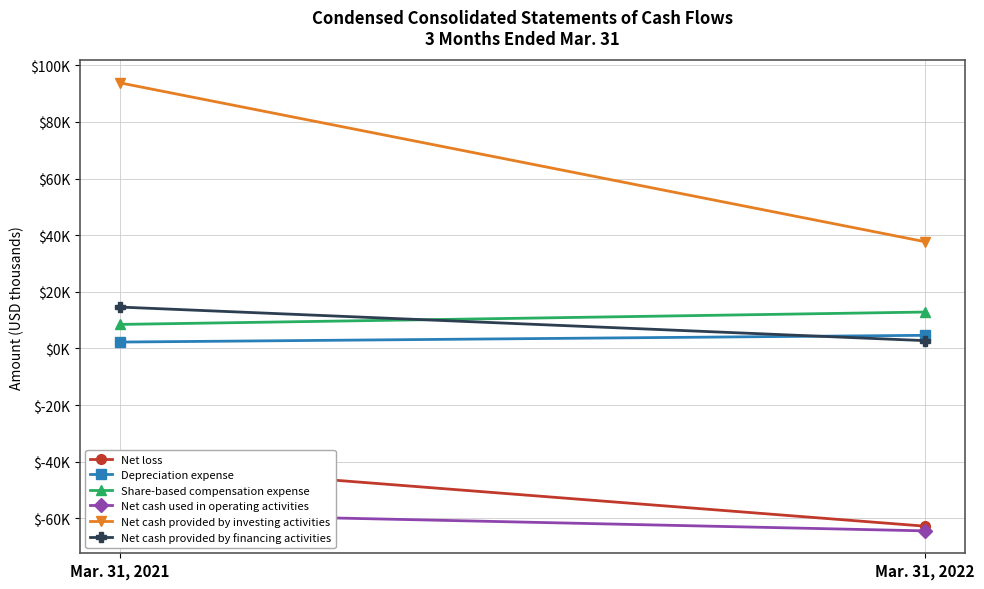

What is the total value across all series at Mar. 31, 2021?

20282